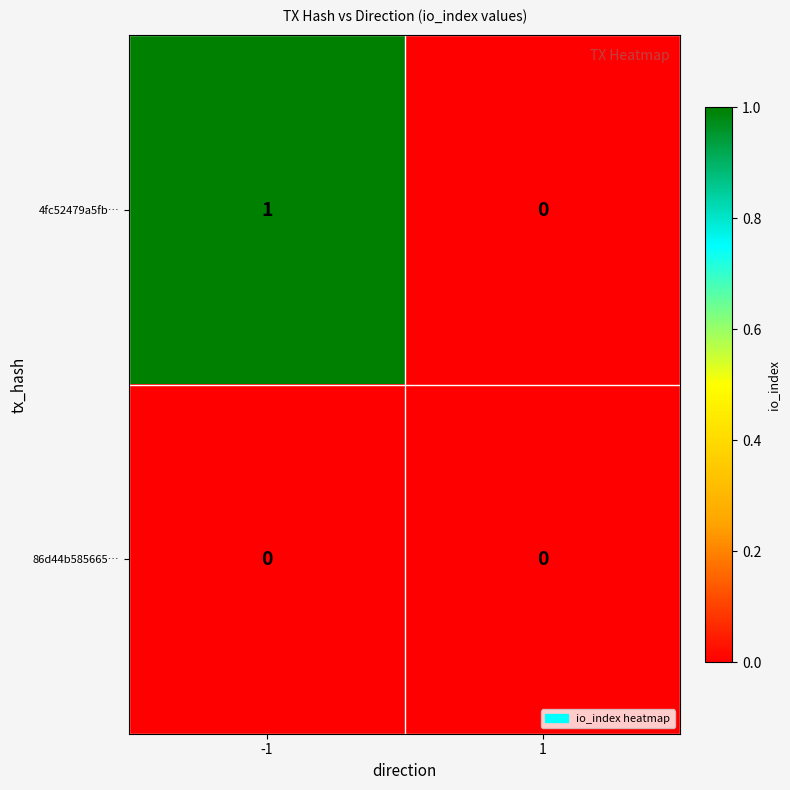

List the series in order of their overall mean, highest first.

4fc52479a5fb…, 86d44b585665…